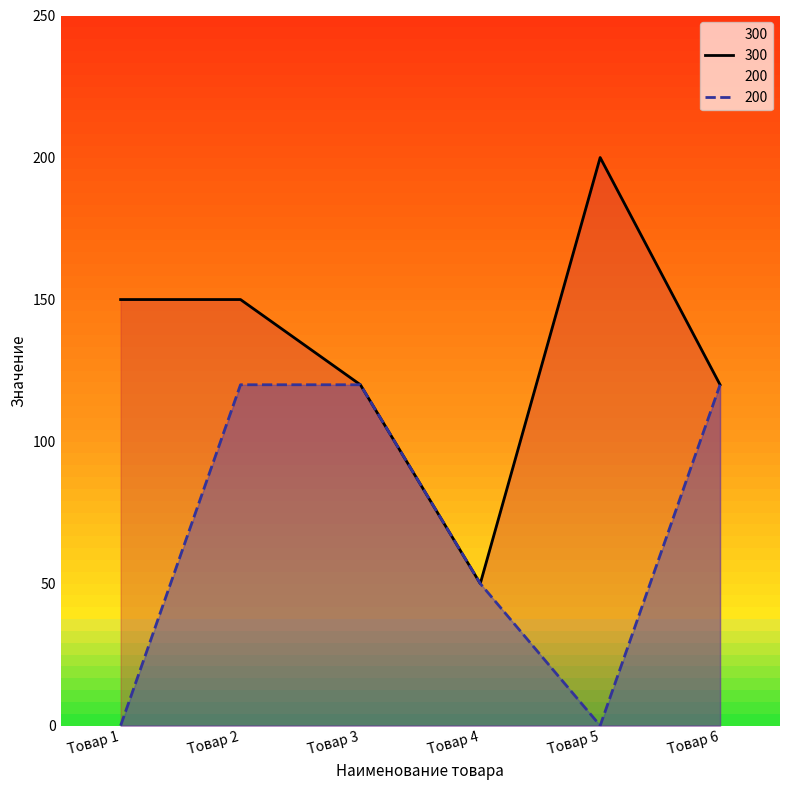

Where does the 300 series first go above 150?

Товар 5